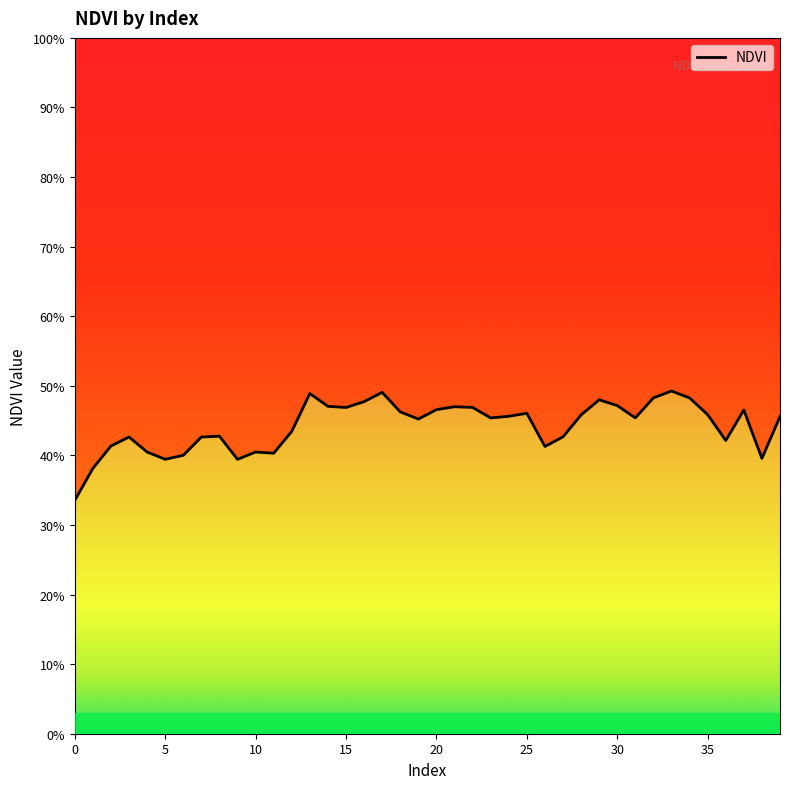

What is the sum of all values?

17.7